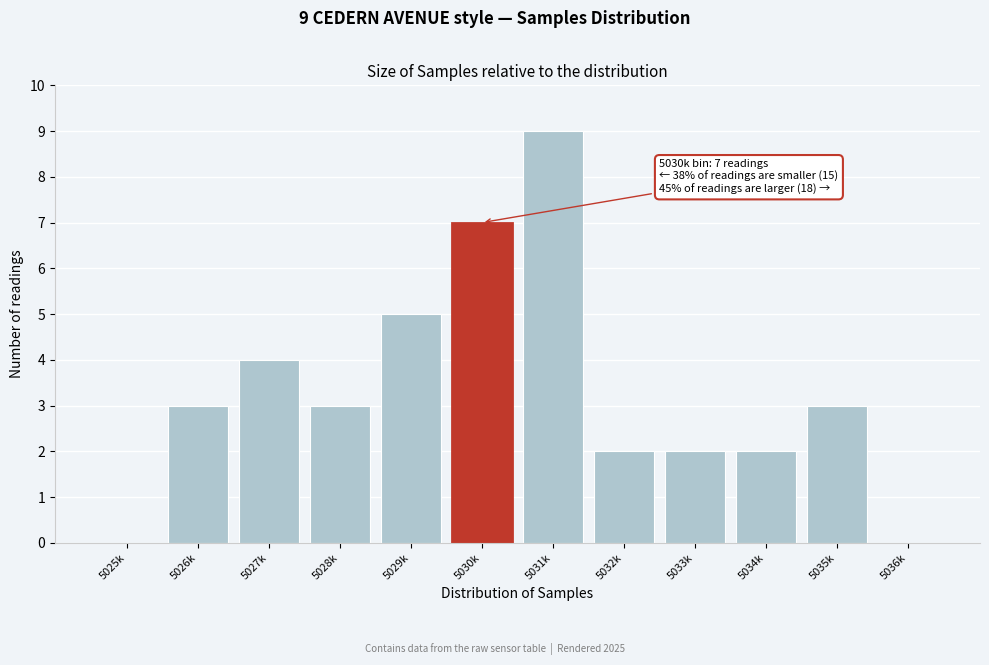

Reading left to right, what are all the values shown in this chart?

5025k=0	5026k=3	5027k=4	5028k=3	5029k=5	5030k=7	5031k=9	5032k=2	5033k=2	5034k=2	5035k=3	5036k=0